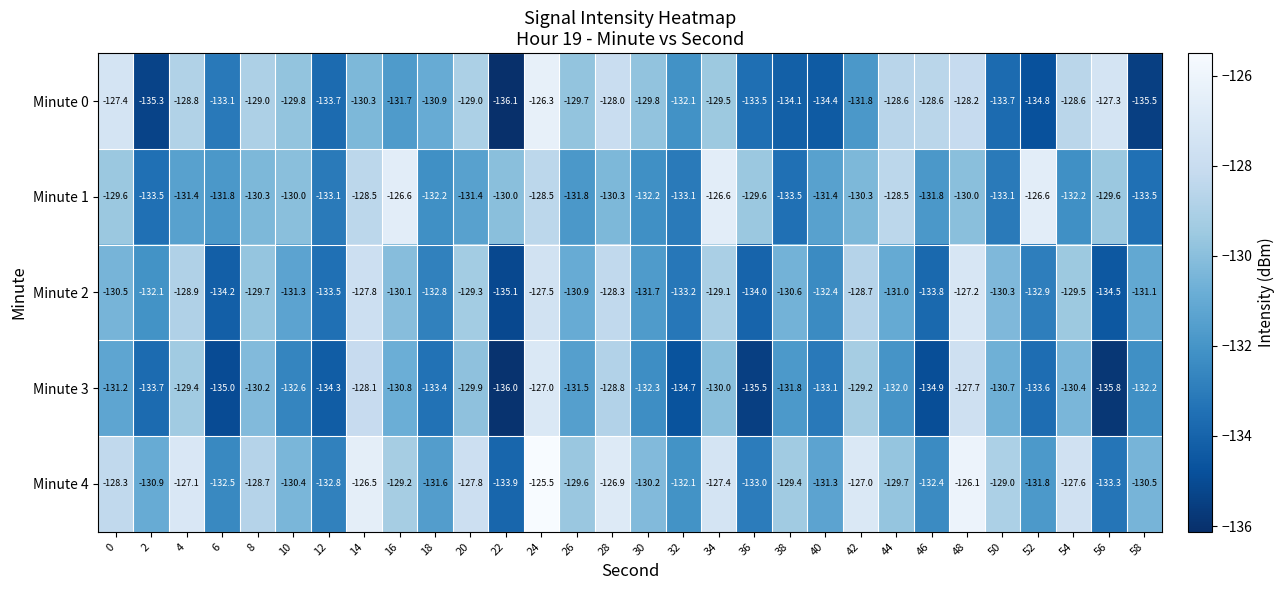

At 8, list the series in order from smallest to largest.

Minute 1, Minute 3, Minute 2, Minute 0, Minute 4